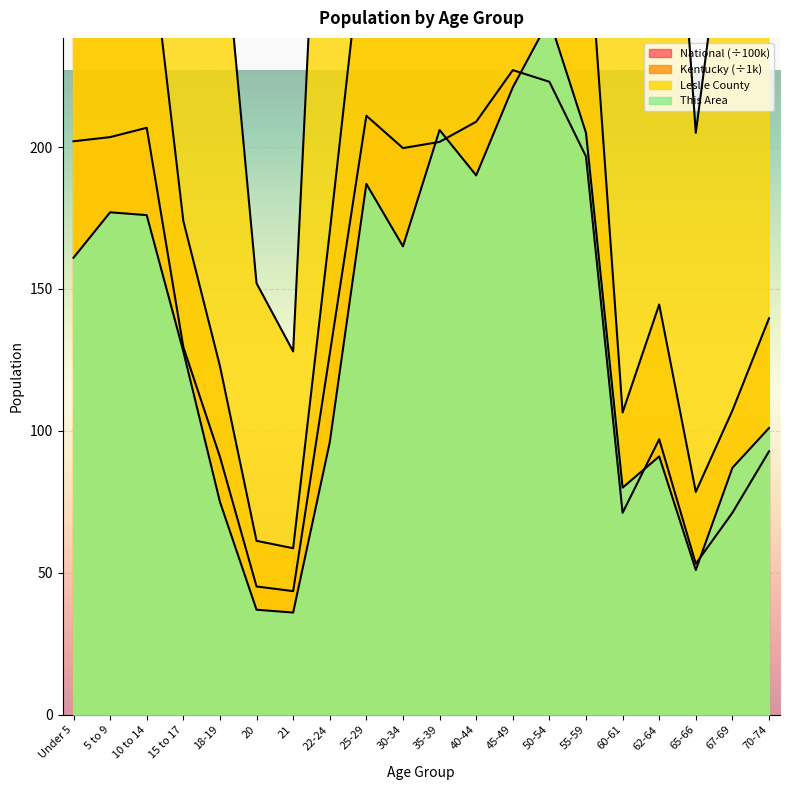

Is the value of National at 35-39 greater than the value of This Area at 21?

Yes